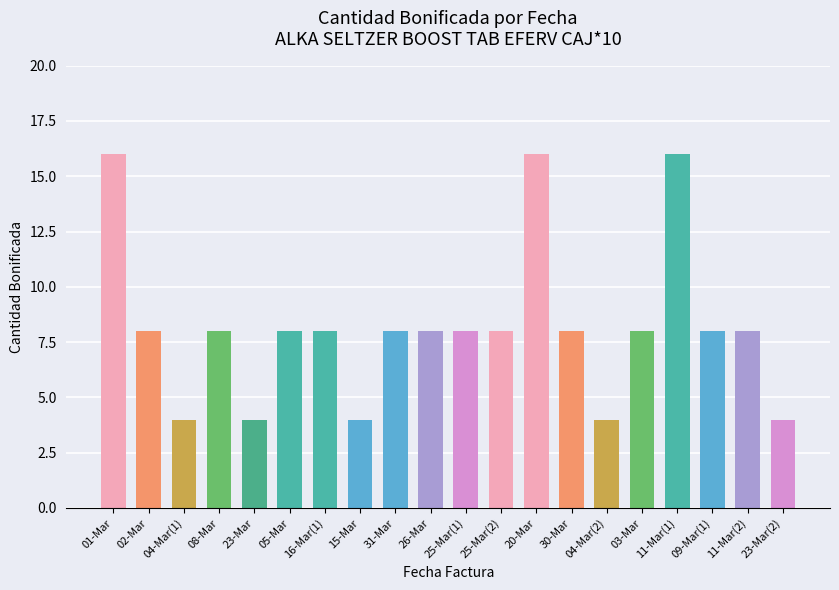

Does the chart contain stacked bars?

No